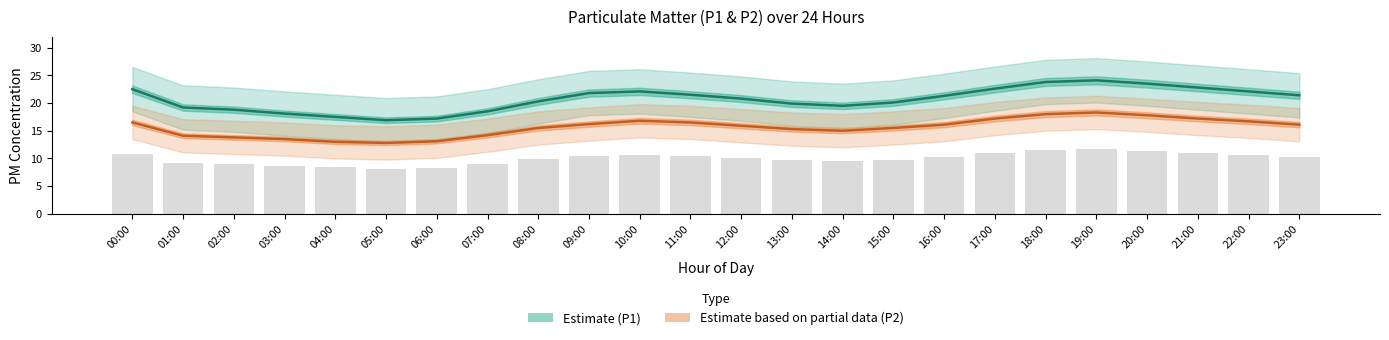

Where is P1 (Estimate) nearest to the value 20?

13:00